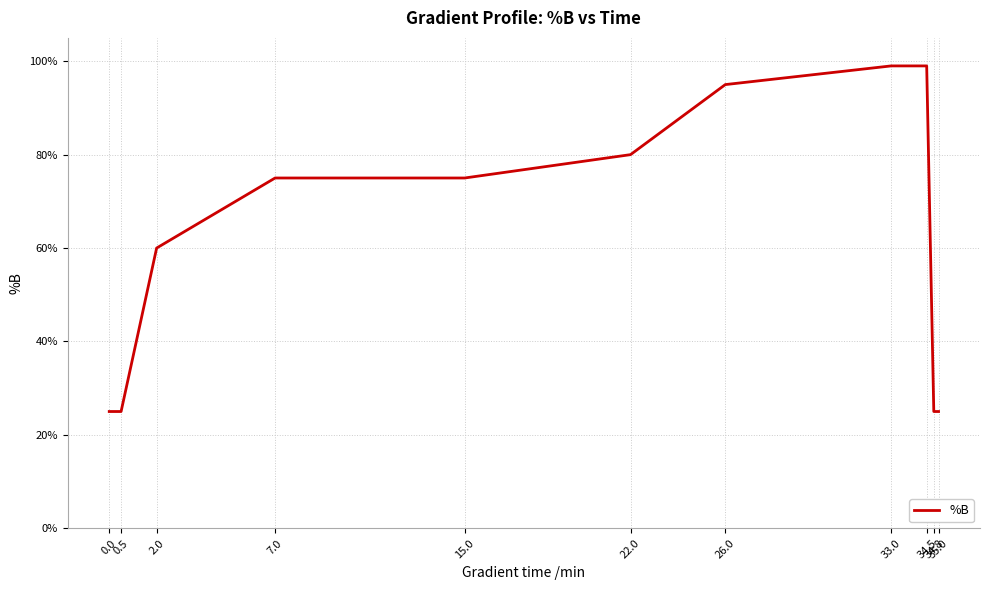

Is this an area chart (filled region under the line)?

No